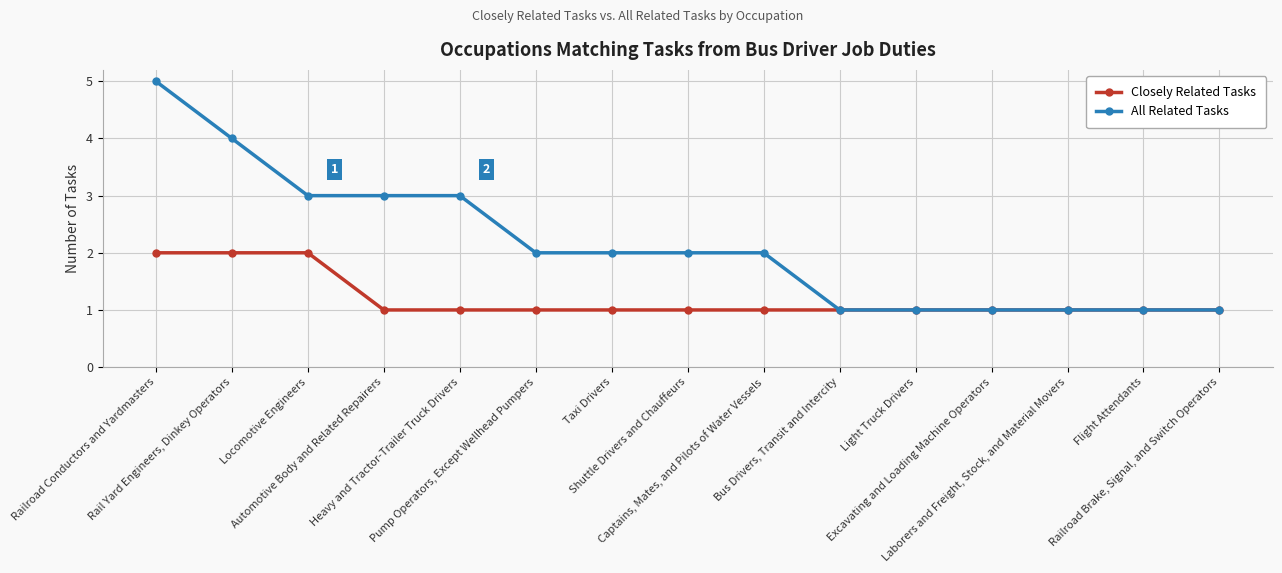

What is the value of the All Related Tasks point at the 10th from the left?

1